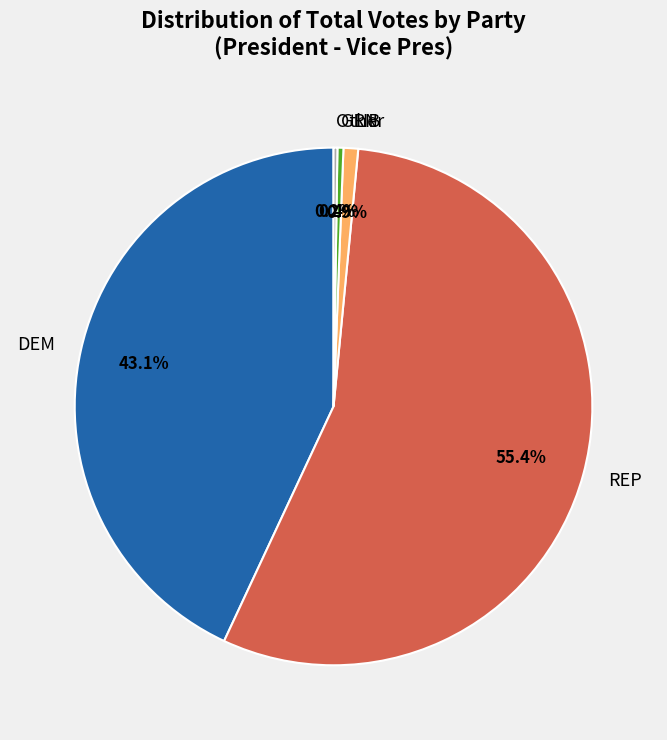

Approximately how many times larger is the value at DEM compared to GRN?

115.9